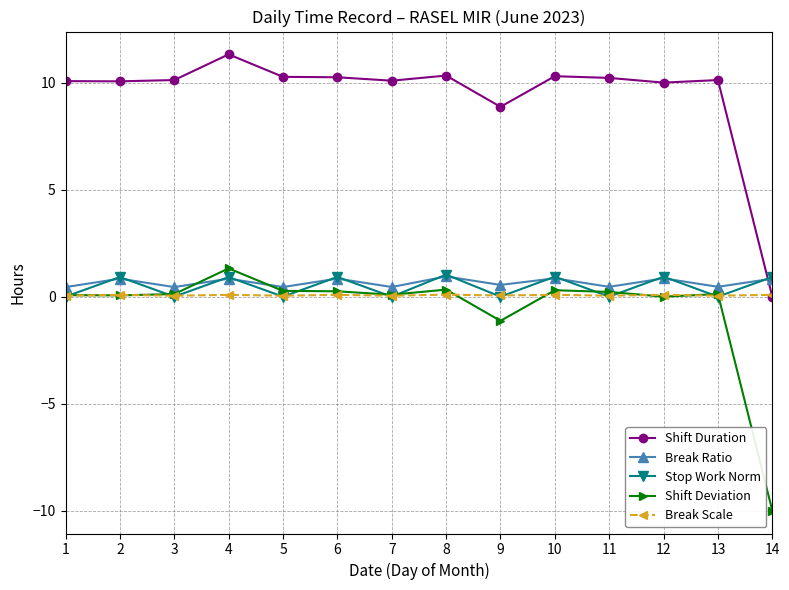

At how many categories does at least one series exceed 3?

13